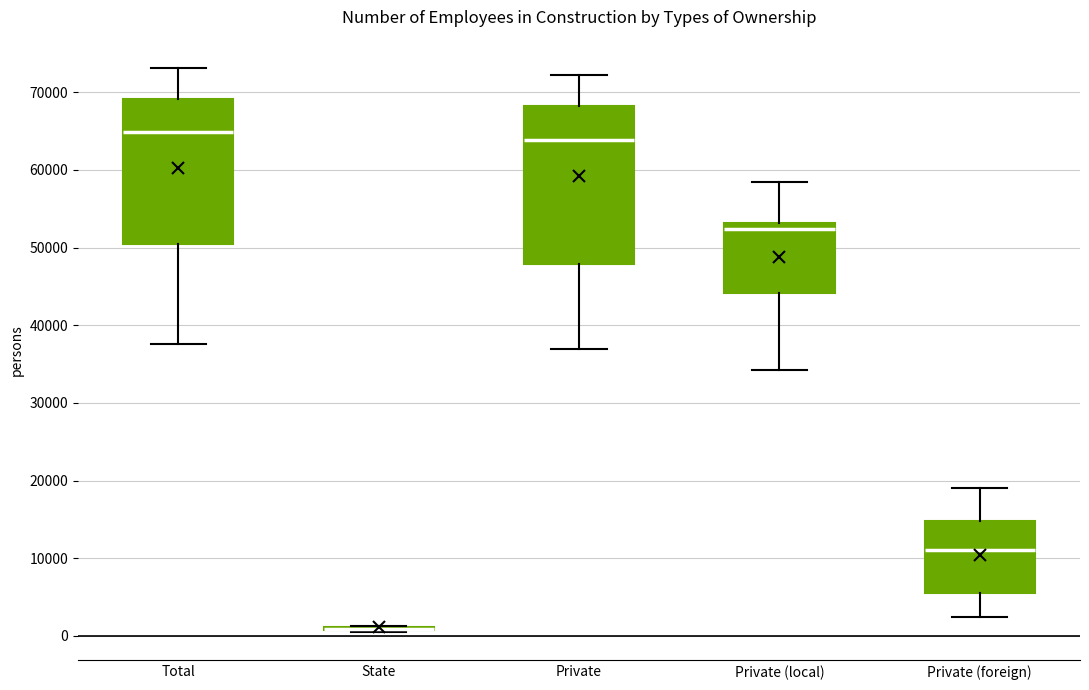

Which box is the tallest, from its lower edge to its upper edge?

Private